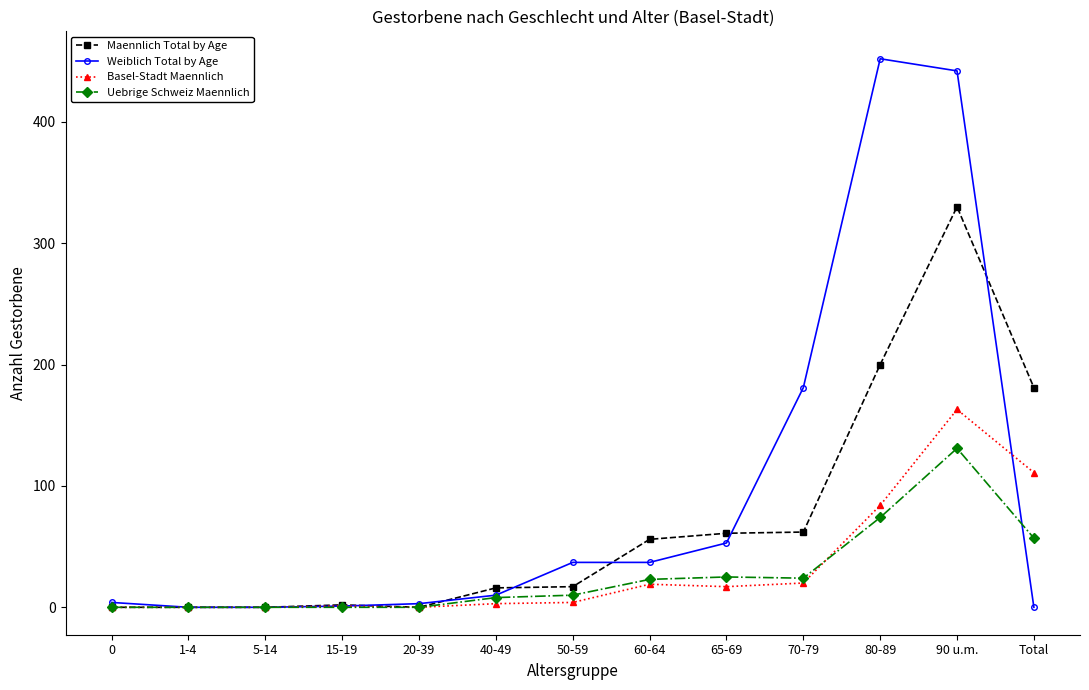

What is the label of the 4th point from the right?

70-79